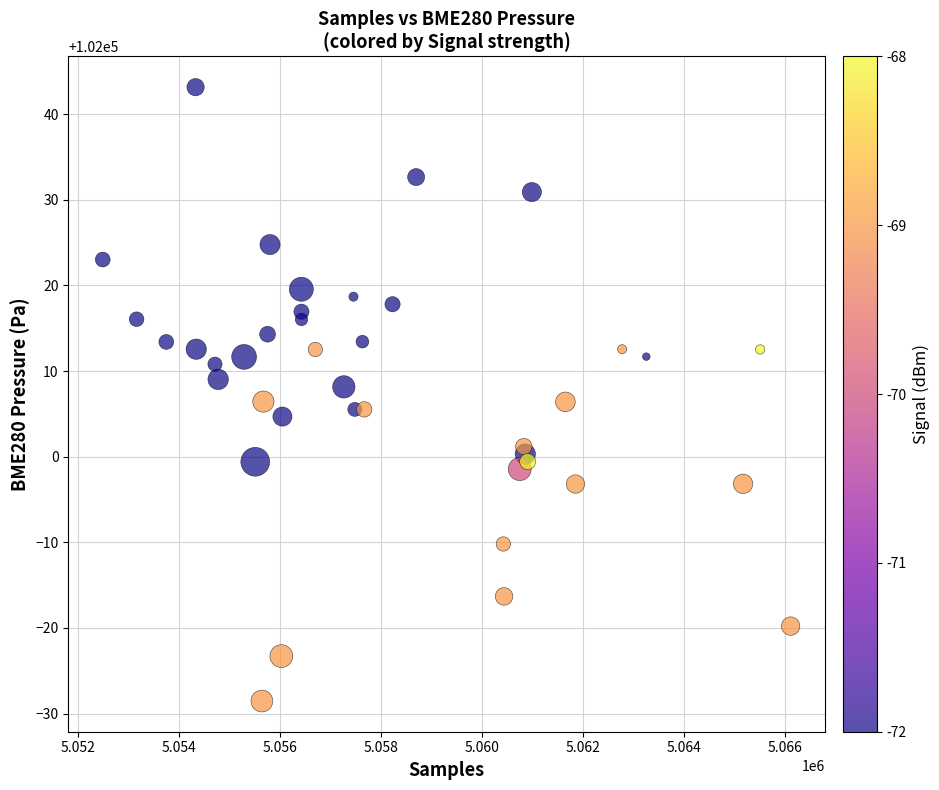

What is the range of Y values (max minus min)?

71.7